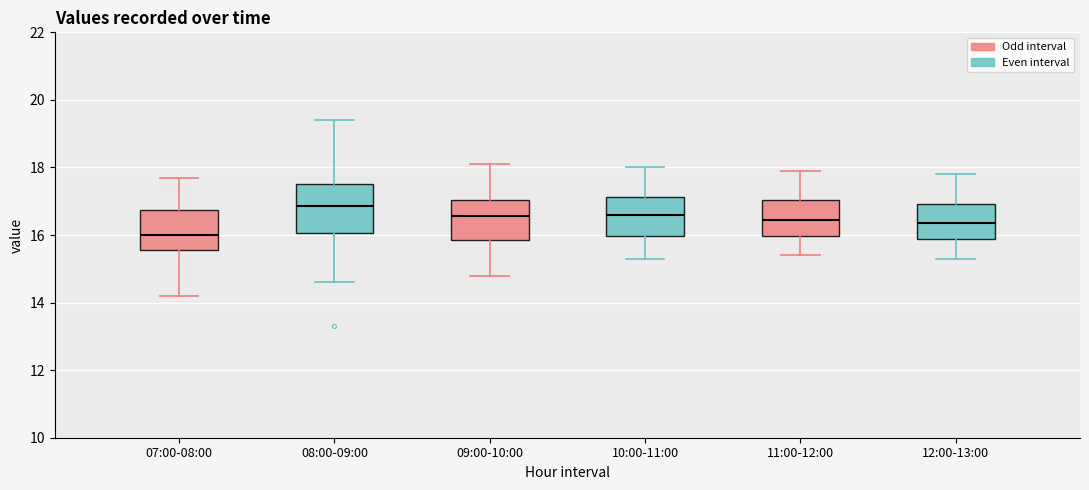

Reading left to right, transcribe this box plot: for each box, give where its median line is, the range the box spans, and where its two whiskers end, as read against the y-axis. The values are not printed on the chart, so give them approximately, as read against the axis.

07:00-08:00: median 16.0, box 15.6 to 16.8, whiskers 14.2 to 17.8
08:00-09:00: median 16.8, box 16.0 to 17.6, whiskers 14.6 to 19.4
09:00-10:00: median 16.6, box 15.8 to 17.0, whiskers 14.8 to 18.2
10:00-11:00: median 16.6, box 16.0 to 17.2, whiskers 15.4 to 18.0
11:00-12:00: median 16.4, box 16.0 to 17.0, whiskers 15.4 to 18.0
12:00-13:00: median 16.4, box 15.8 to 17.0, whiskers 15.4 to 17.8